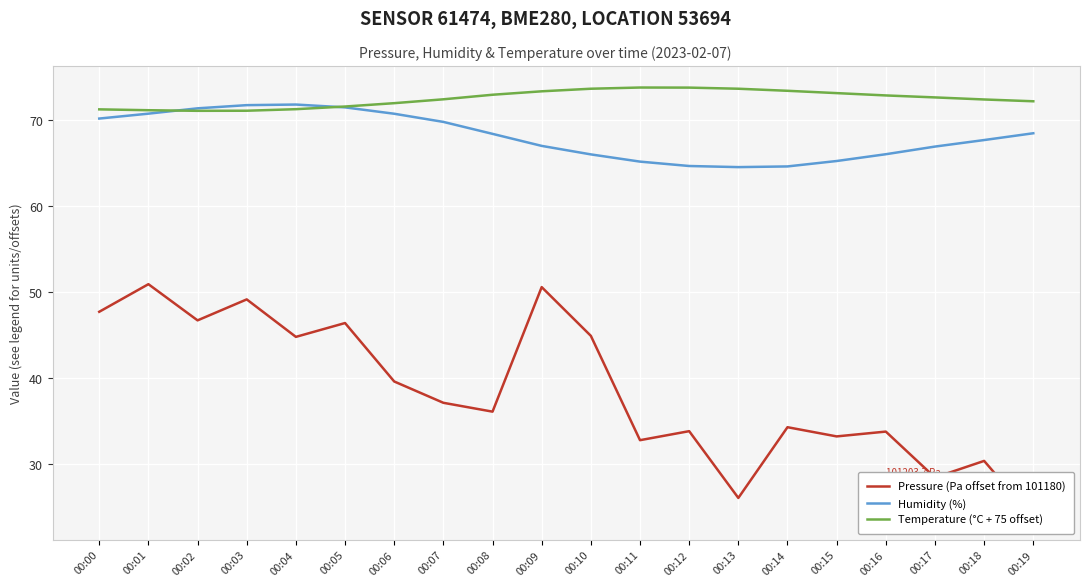

At which category is the sum across all series the highest?

00:01